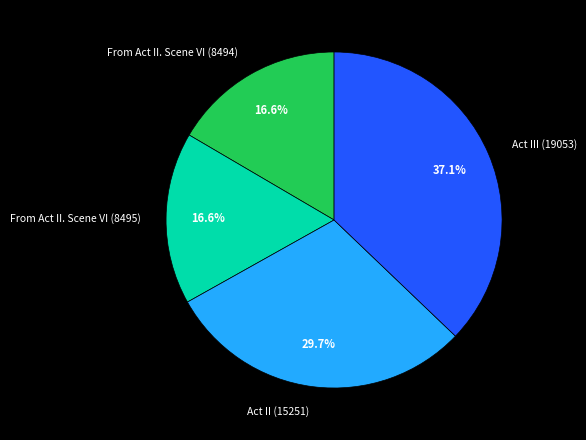

What percentage is the Act II (15251) slice, to the nearest percent?

30%